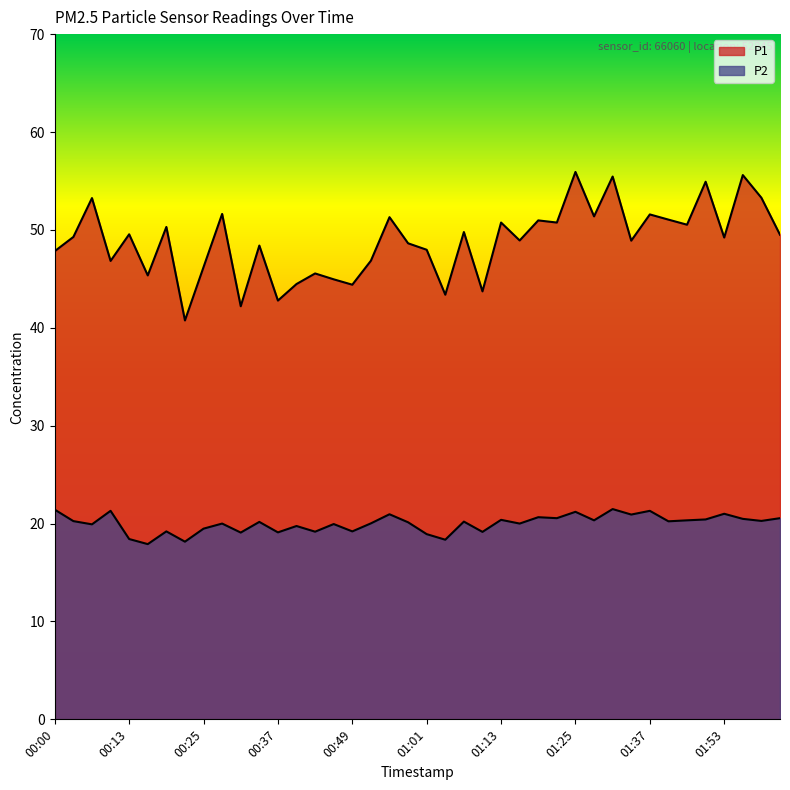

What is the difference between the P1 values at 00:49 and 00:00?

3.4